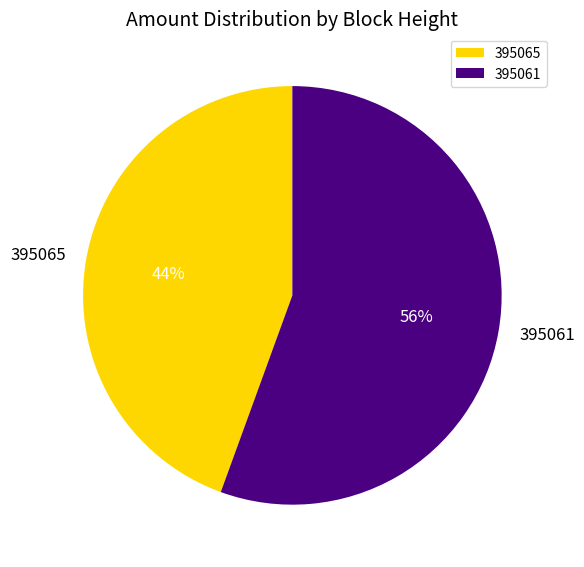

What percentage is the 395061 slice, to the nearest percent?

56%